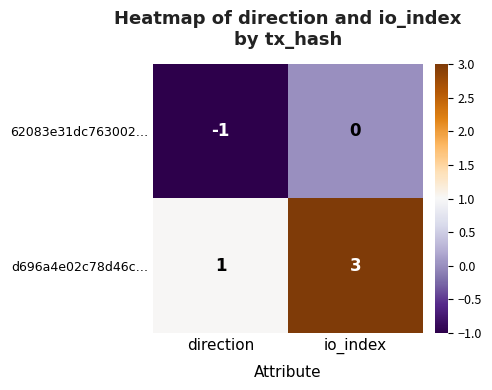

Between direction and io_index, which series saw the biggest shift?

d696a4e02c78d46c…